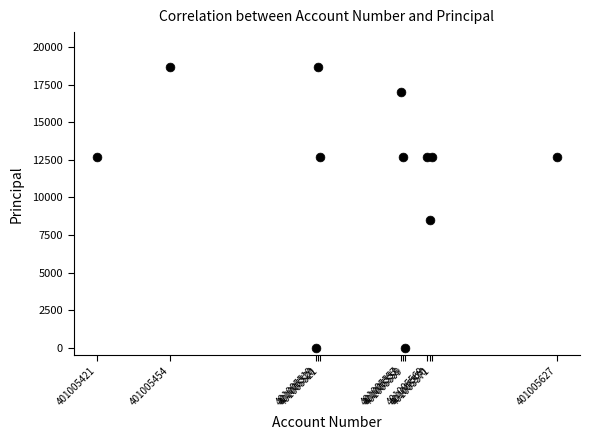

What Y value in the scatter plot is closest to 9350?

8500